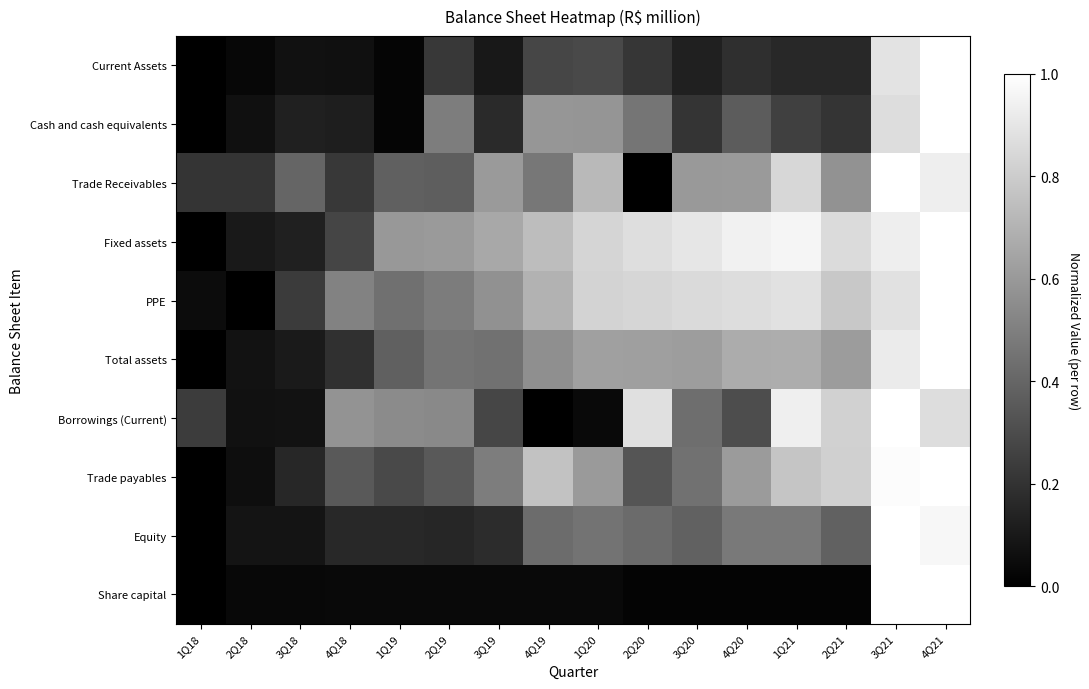

Where is Total assets nearest to the value 0?

1Q18